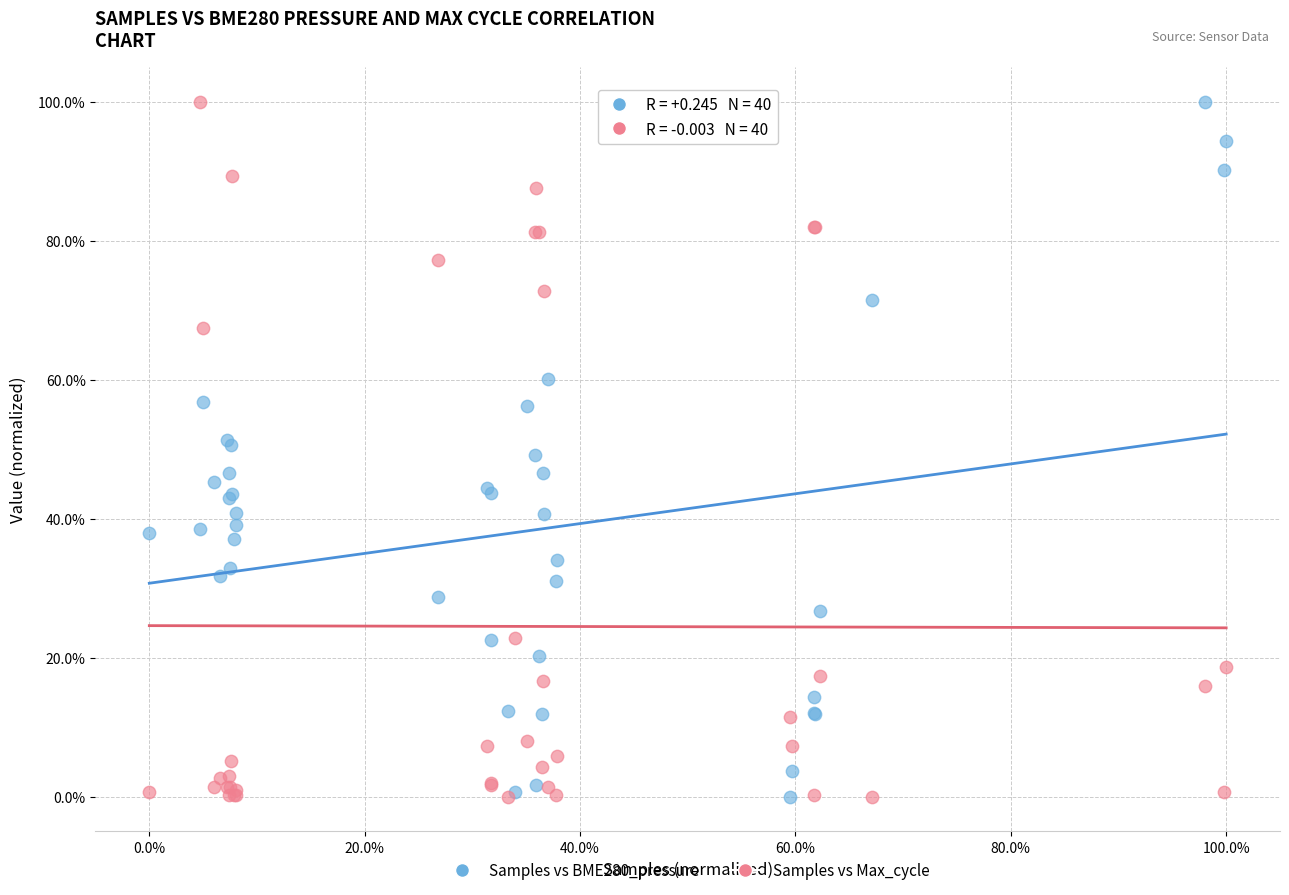

What are all the series names shown in the legend?

Samples vs BME280_pressure, Samples vs Max_cycle